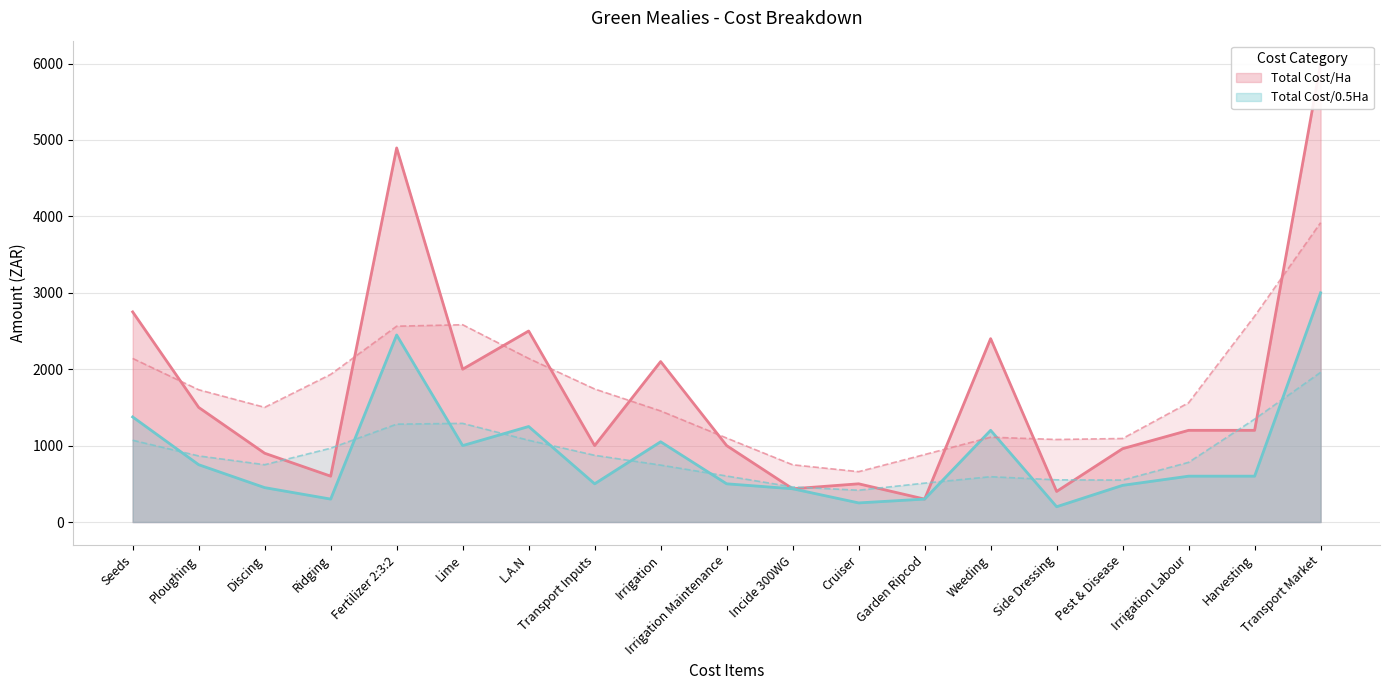

Which series has the largest range (max minus min)?

Total Cost/Ha